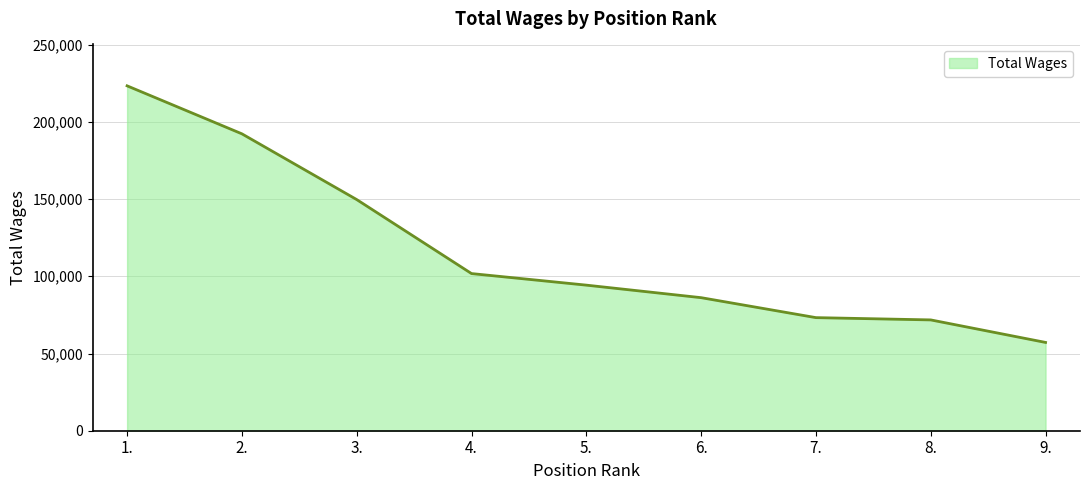

What is the difference between the maximum and minimum values?

166157